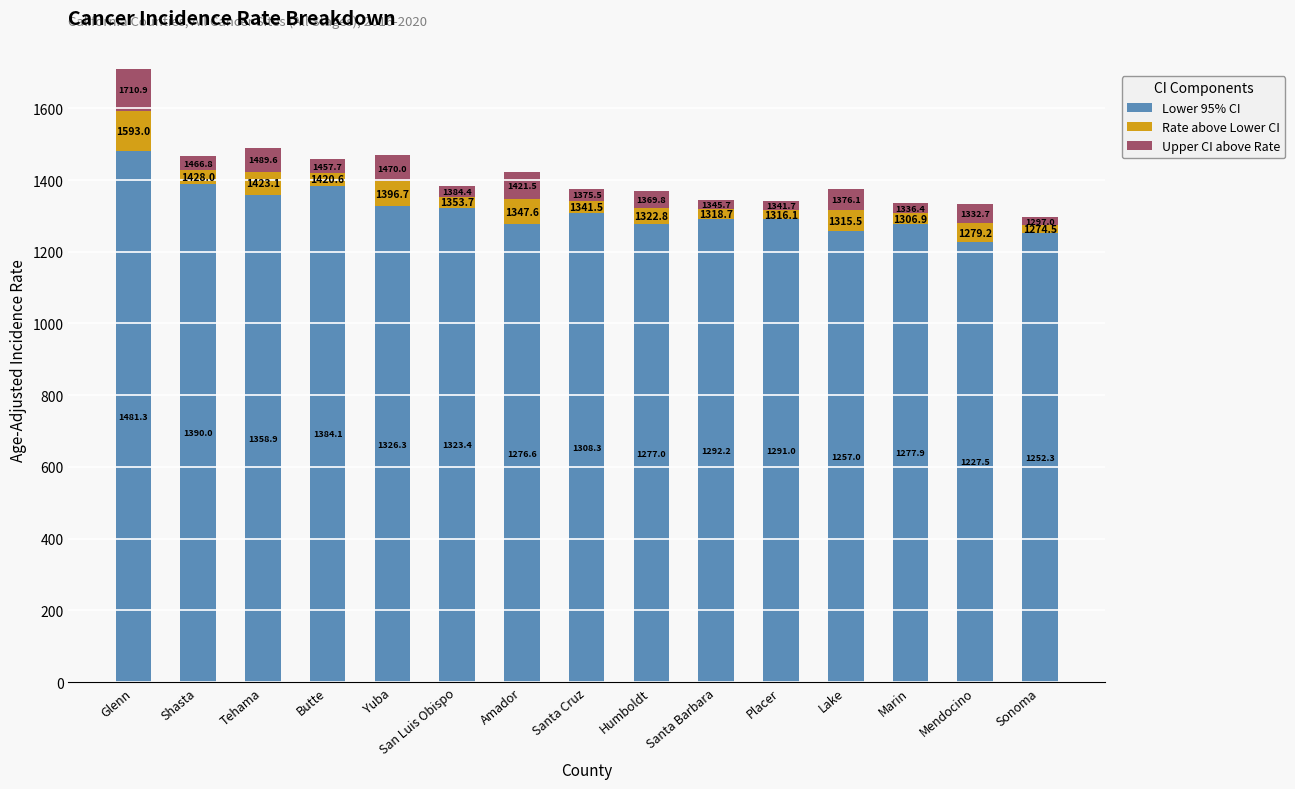

What is the total value across all series at Marin?

1336.4